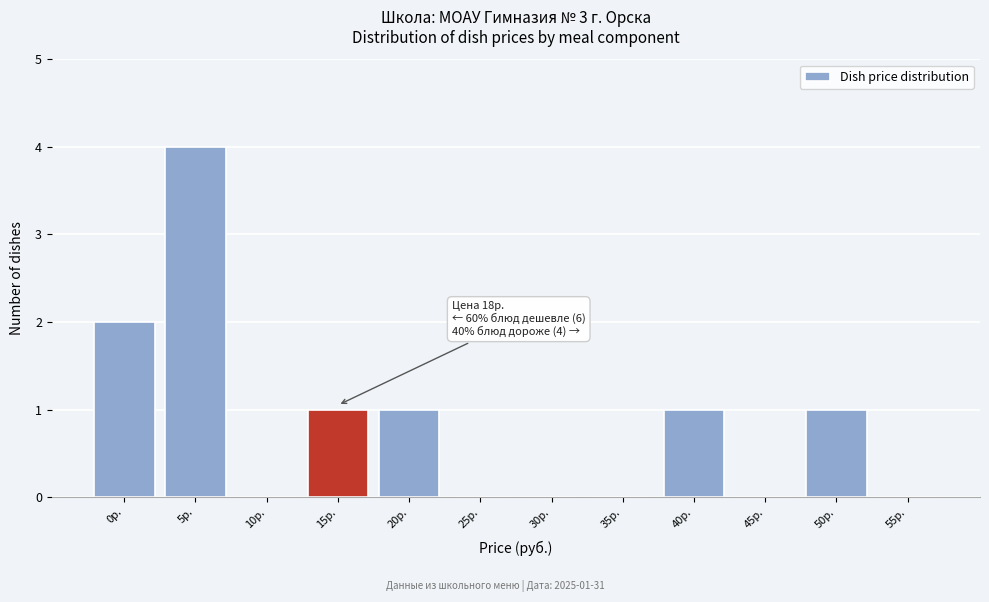

Reading left to right, what are all the values shown in this chart?

0р.=2	5р.=4	10р.=0	15р.=1	20р.=1	25р.=0	30р.=0	35р.=0	40р.=1	45р.=0	50р.=1	55р.=0